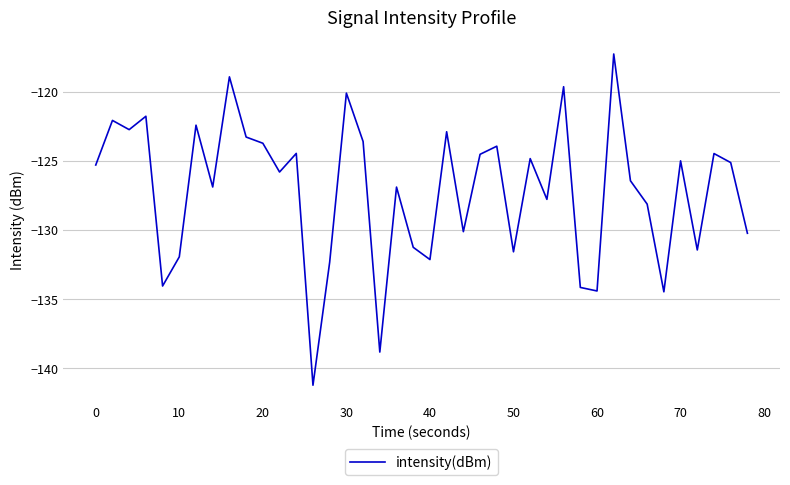

What is the difference between the maximum and minimum values?

23.9